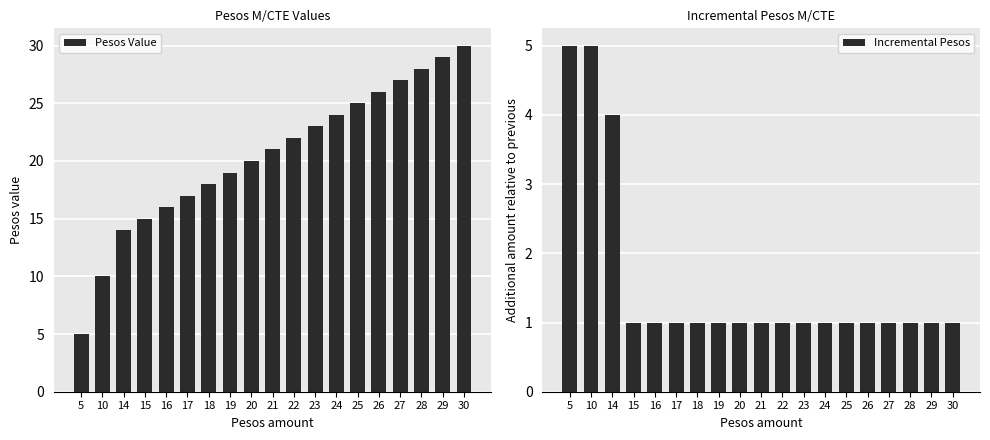

What is the spread (max minus min) of values at 19?

18